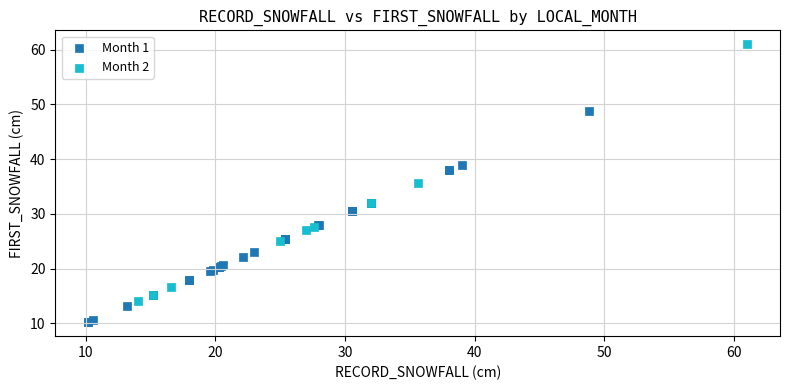

What are all the series names shown in the legend?

Month 1, Month 2